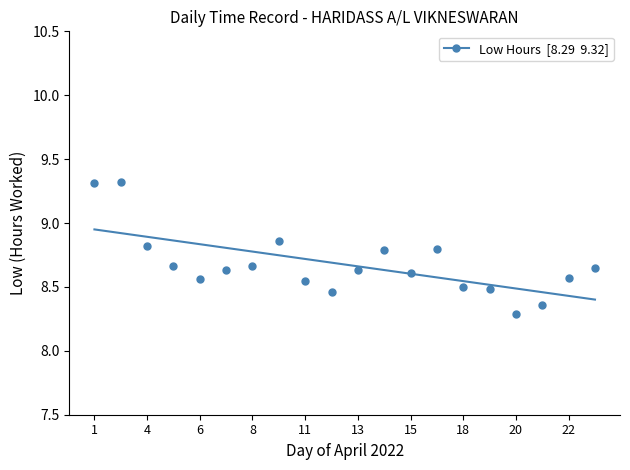

What is the range of Y values (max minus min)?

1.0